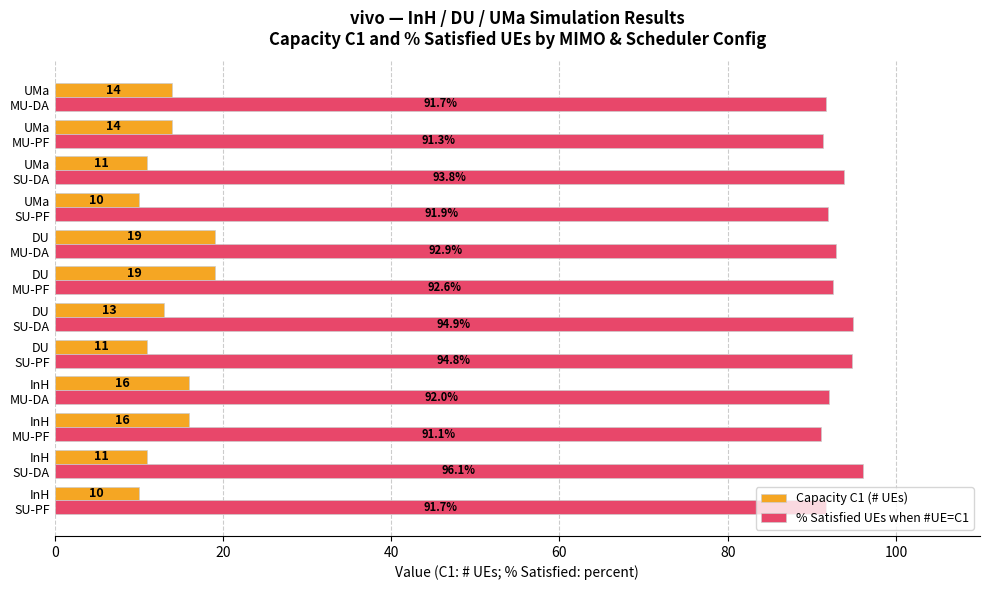

Rank the series by their maximum value, from lowest to highest.

Capacity C1 (# UEs), % Satisfied UEs when #UE=C1